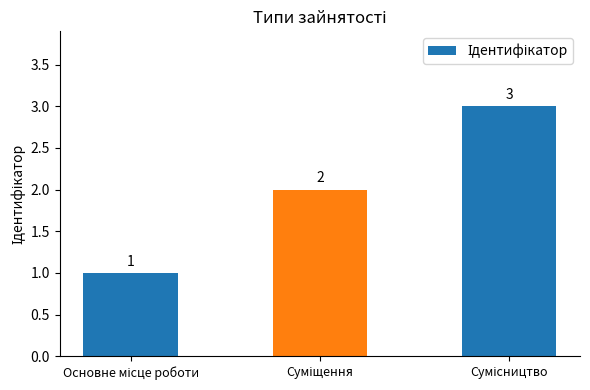

Reading left to right, extract all data points from this chart.

1	2	3